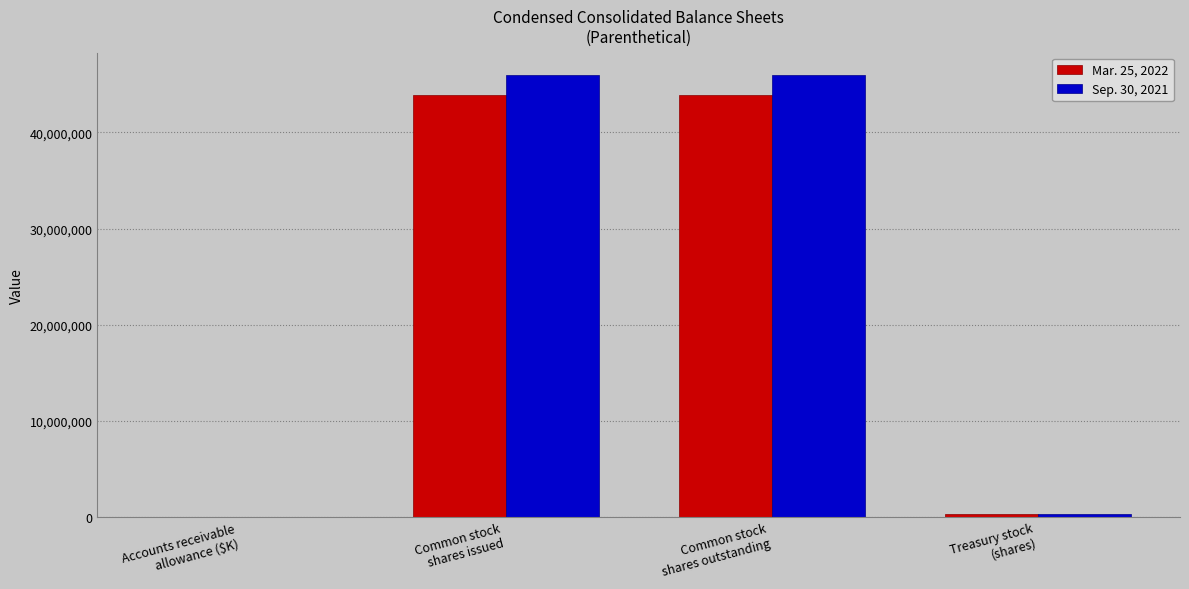

Count the number of data series in this chart.

2